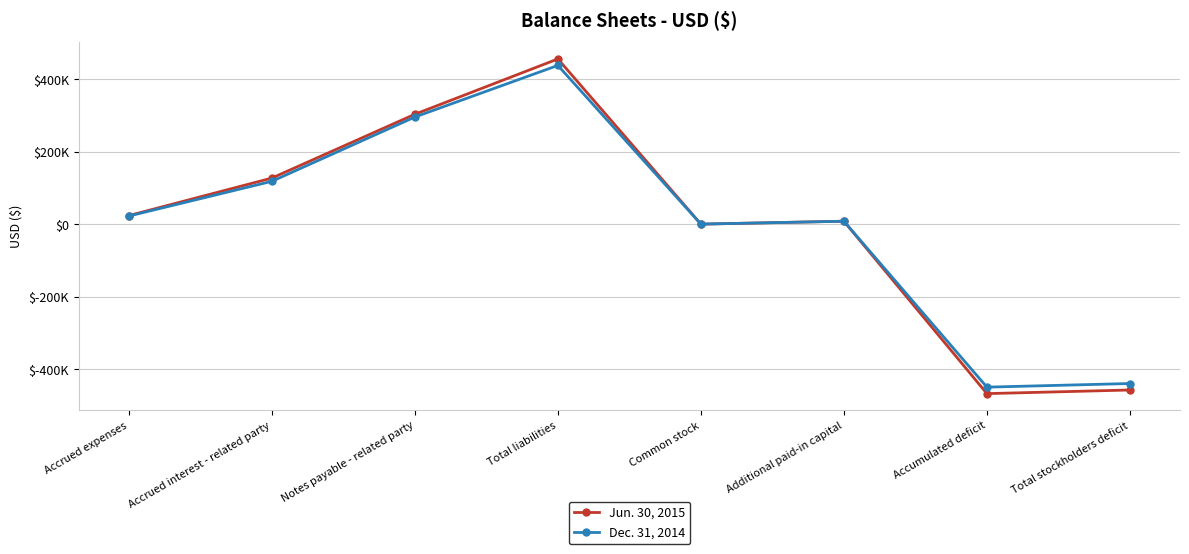

Reading left to right, transcribe all the data shown in this chart.

Jun. 30, 2015: Accrued expenses=24555	Accrued interest - related party=128012	Notes payable - related party=304076	Total liabilities=456643	Common stock=1000	Additional paid-in capital=9000	Accumulated deficit=-466550	Total stockholders deficit=-456550
Dec. 31, 2014: Accrued expenses=23283	Accrued interest - related party=119078	Notes payable - related party=296419	Total liabilities=438780	Common stock=1000	Additional paid-in capital=9000	Accumulated deficit=-448687	Total stockholders deficit=-438687